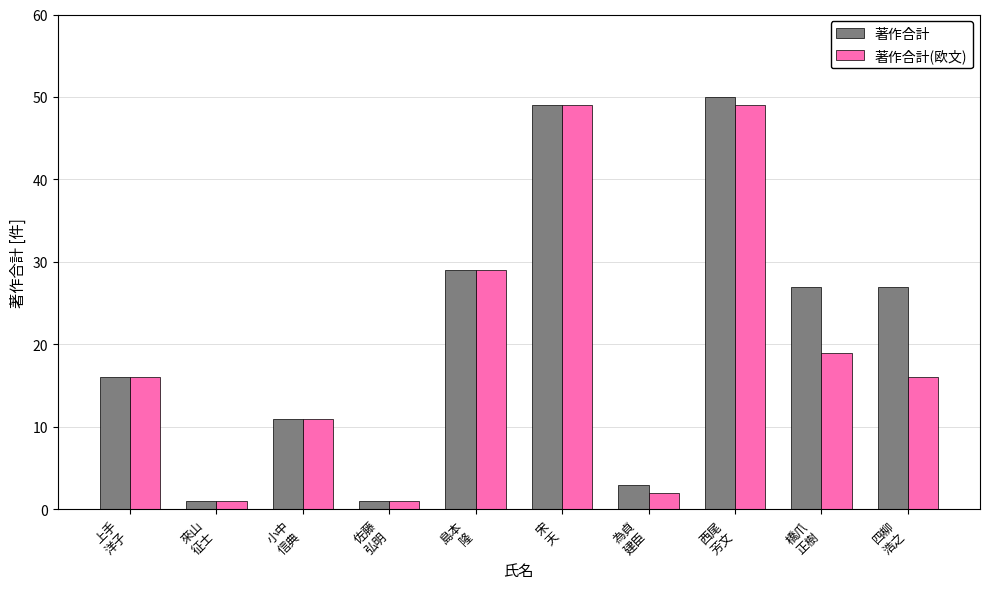

What is the label of the 6th bar from the right?

島本
隆